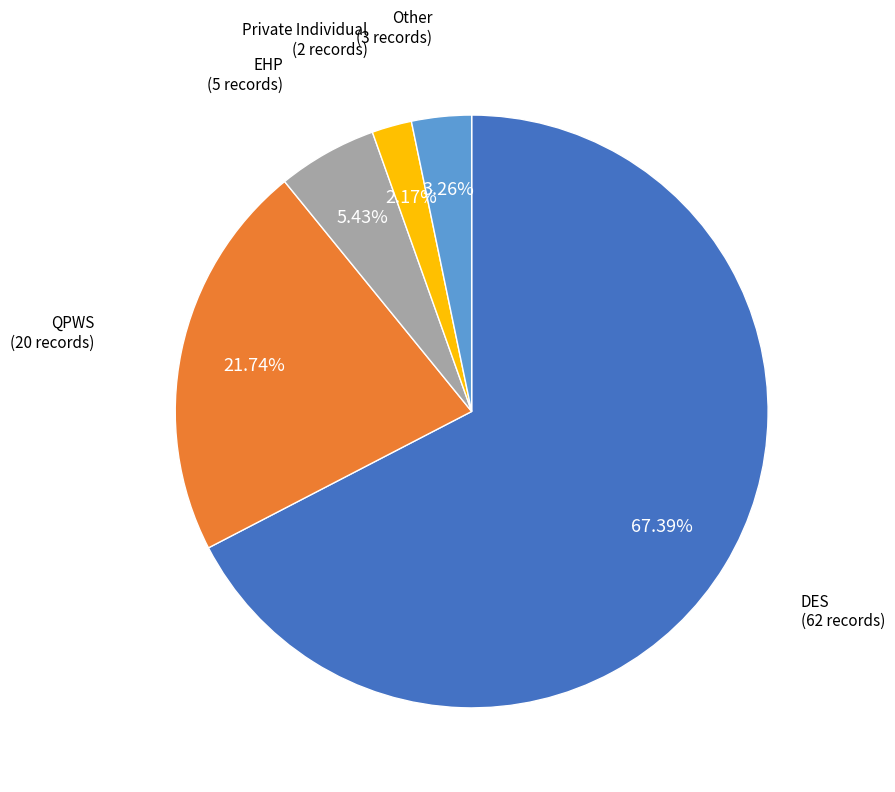

How many slices are in this pie chart?

5